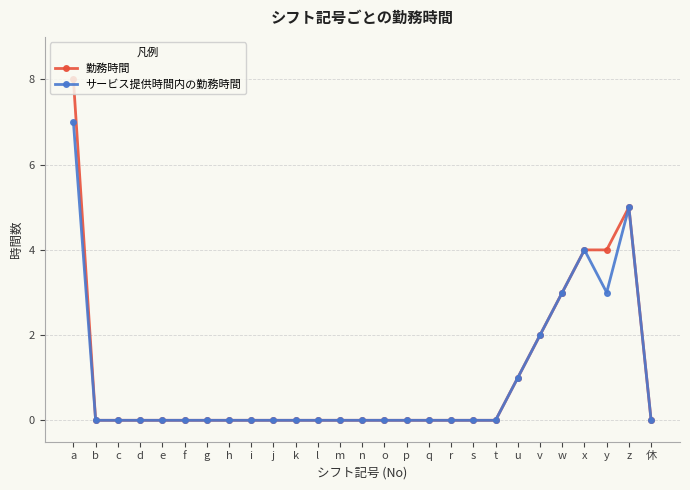

True or false: サービス提供時間内の勤務時間 has more than 1 interior local peaks.

True